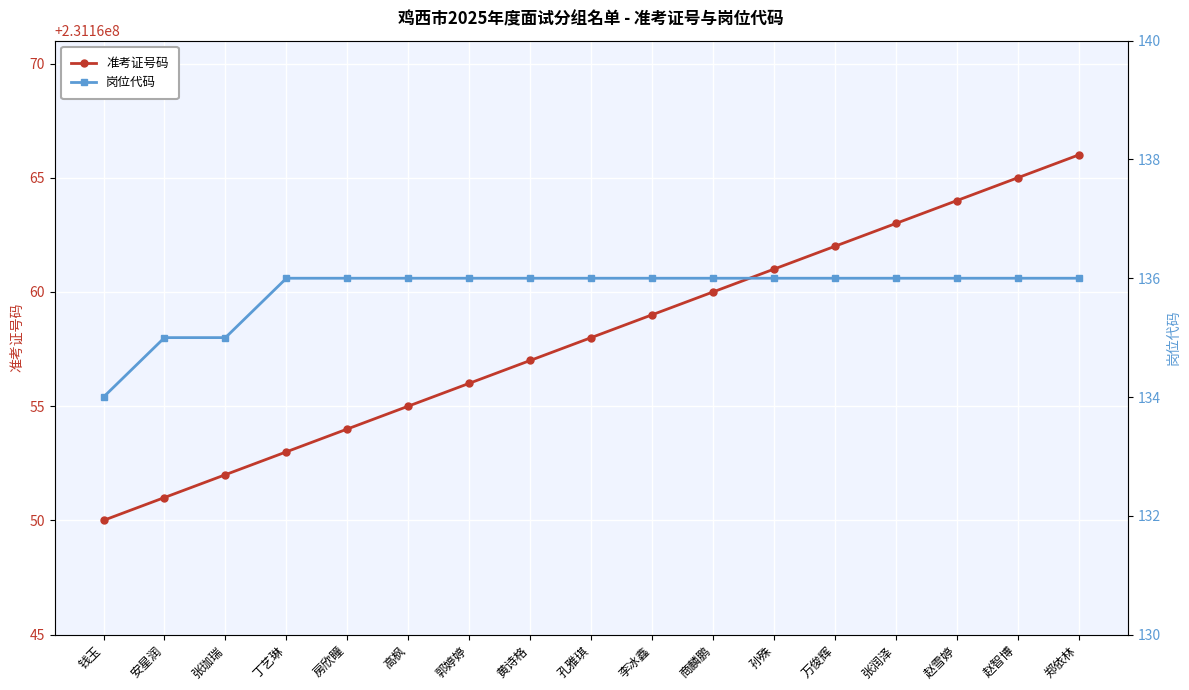

What are all the series names shown in the legend?

准考证号码, 岗位代码